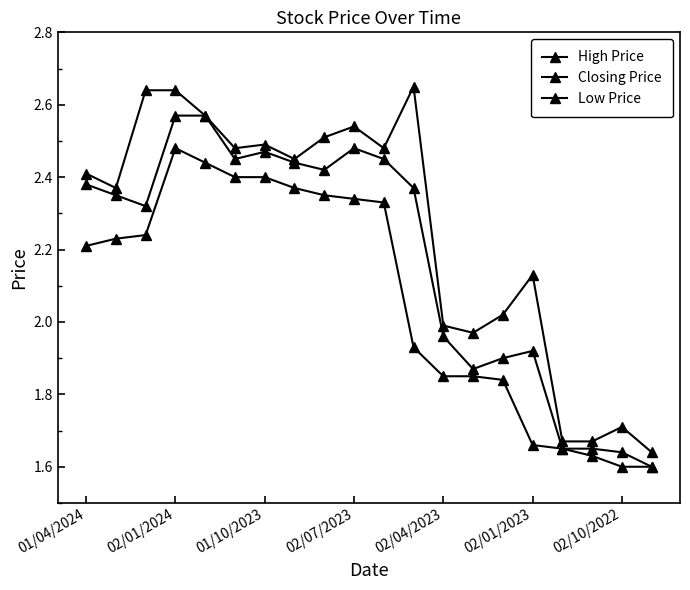

Which series has the widest spread of values?

High Price